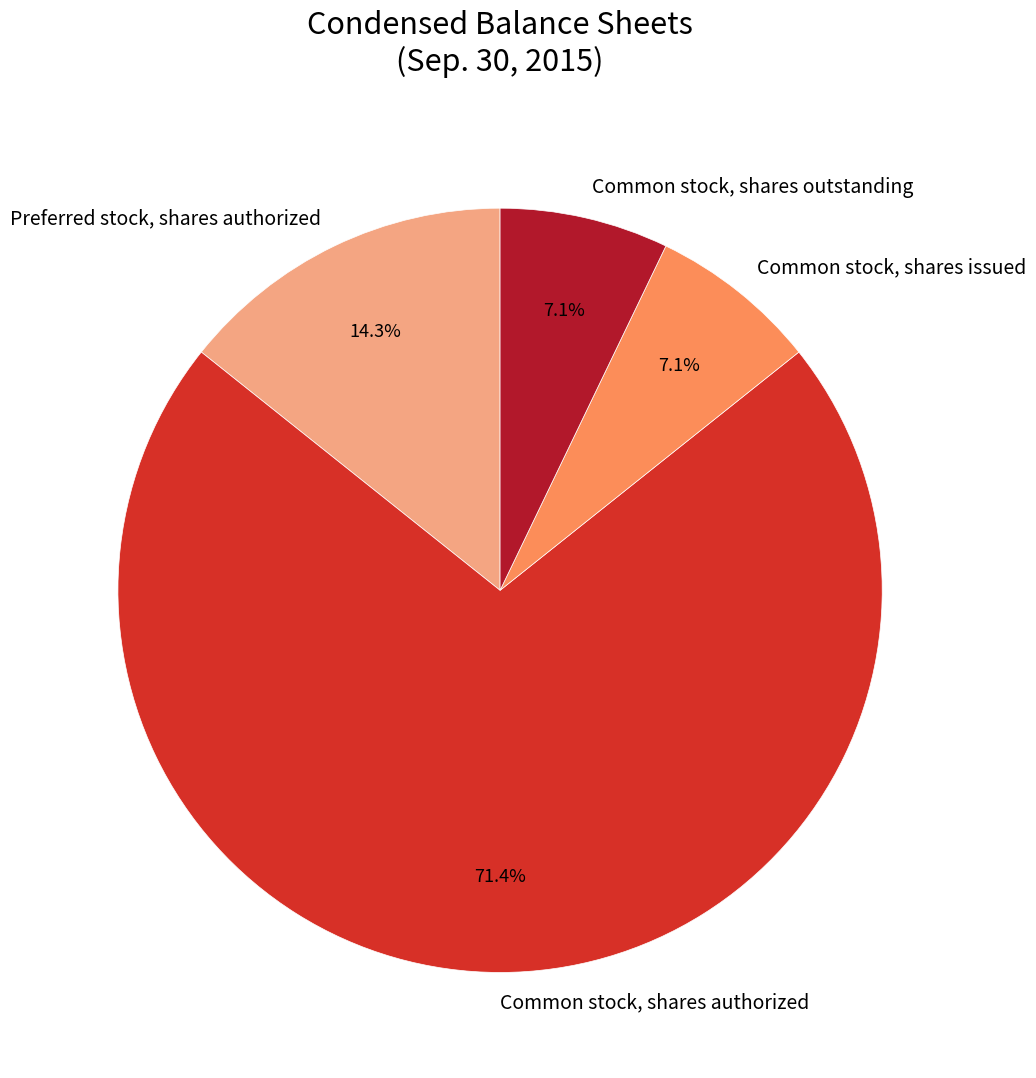

True or false: Common stock, shares outstanding accounts for 7% of the total.

True